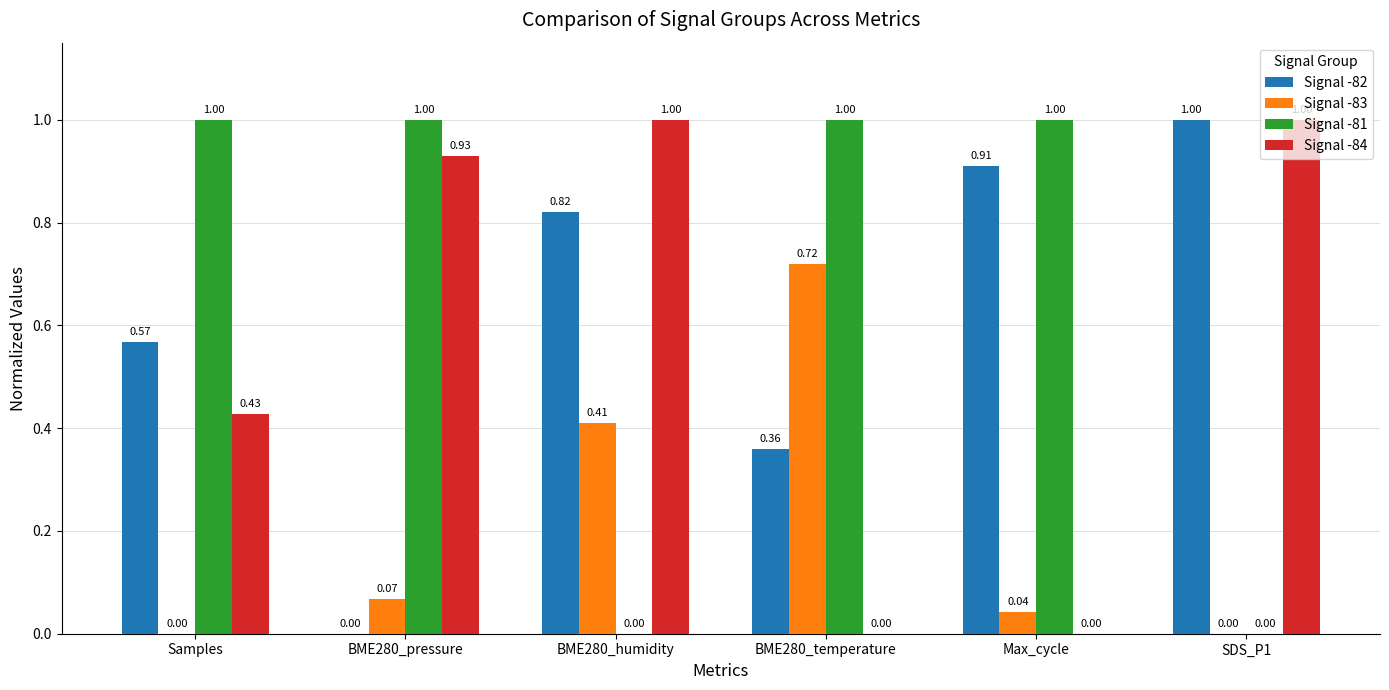

Which series has the largest total across all categories?

Signal -81